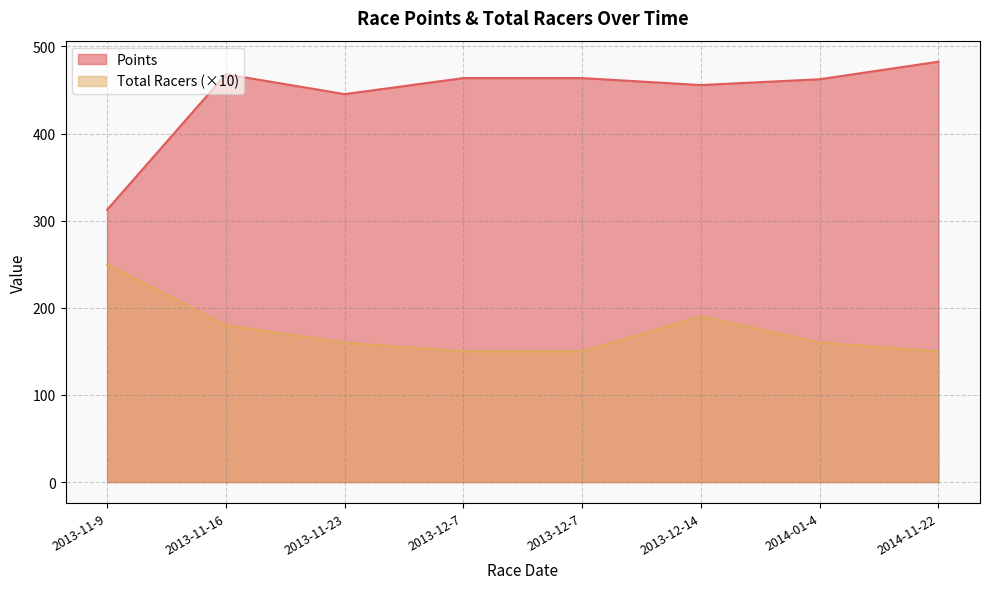

Read the Points value at 2013-12-7.

463.6